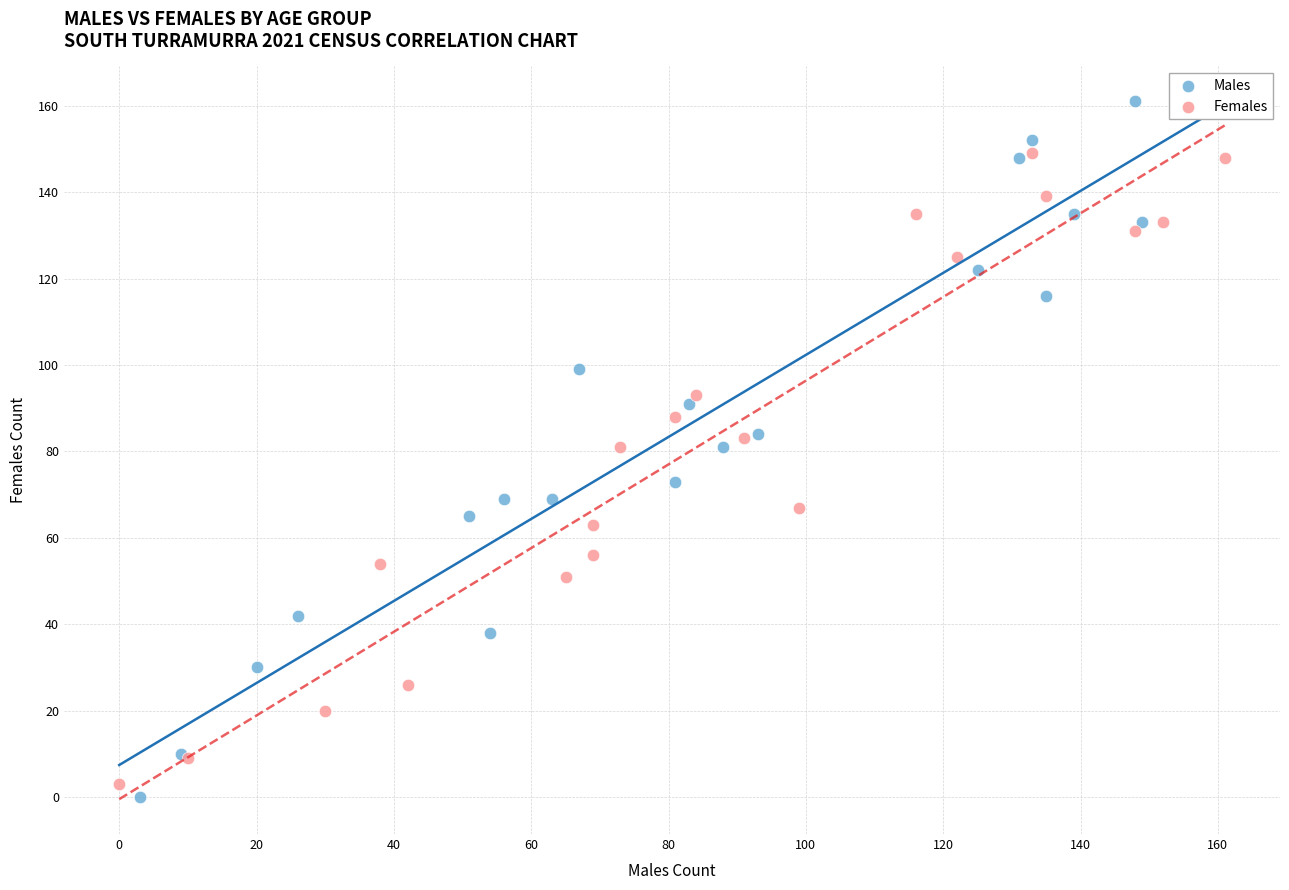

Which series has the largest Y range (max minus min)?

Males